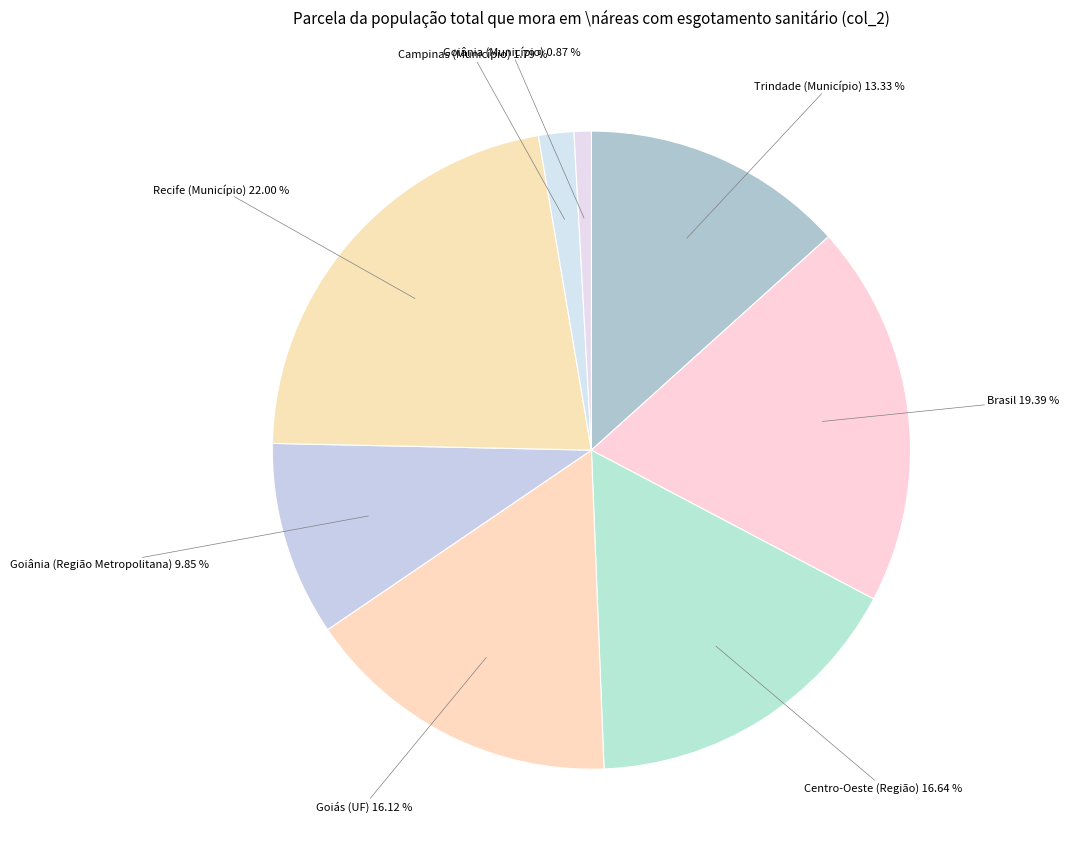

How many slices are in this pie chart?

8